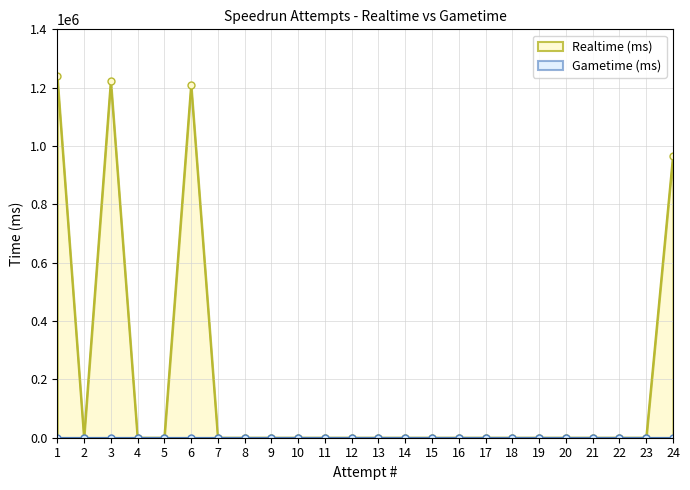

Does the chart have visible grid lines?

Yes